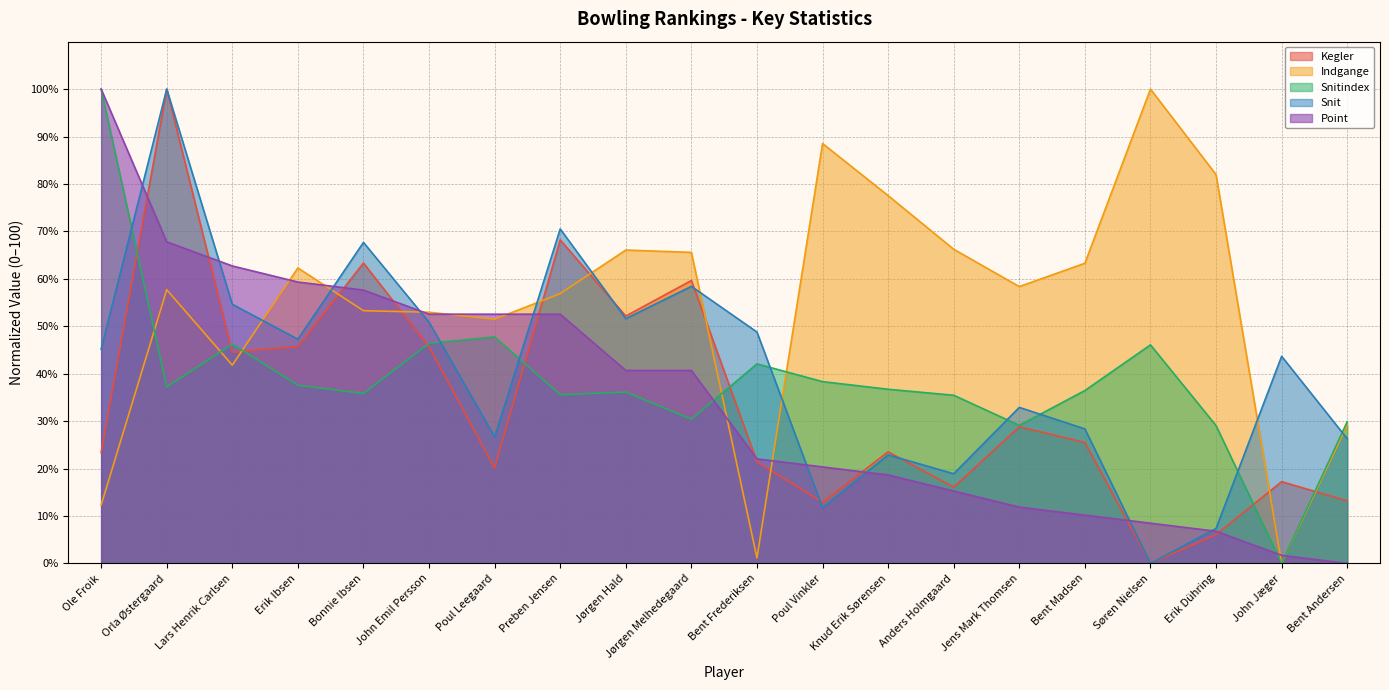

Which has a higher value, Erik Ibsen or Bent Madsen?

Erik Ibsen